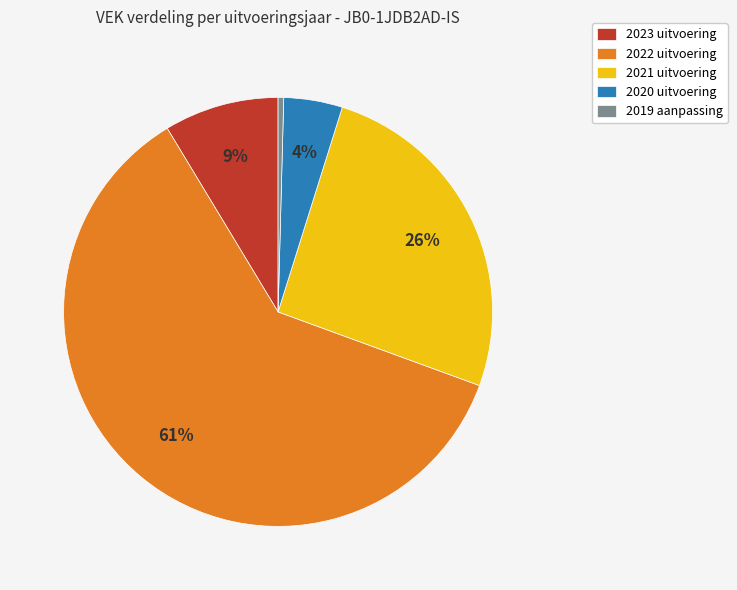

Combined, do 2020 uitvoering and 2022 uitvoering account for over 50%?

Yes